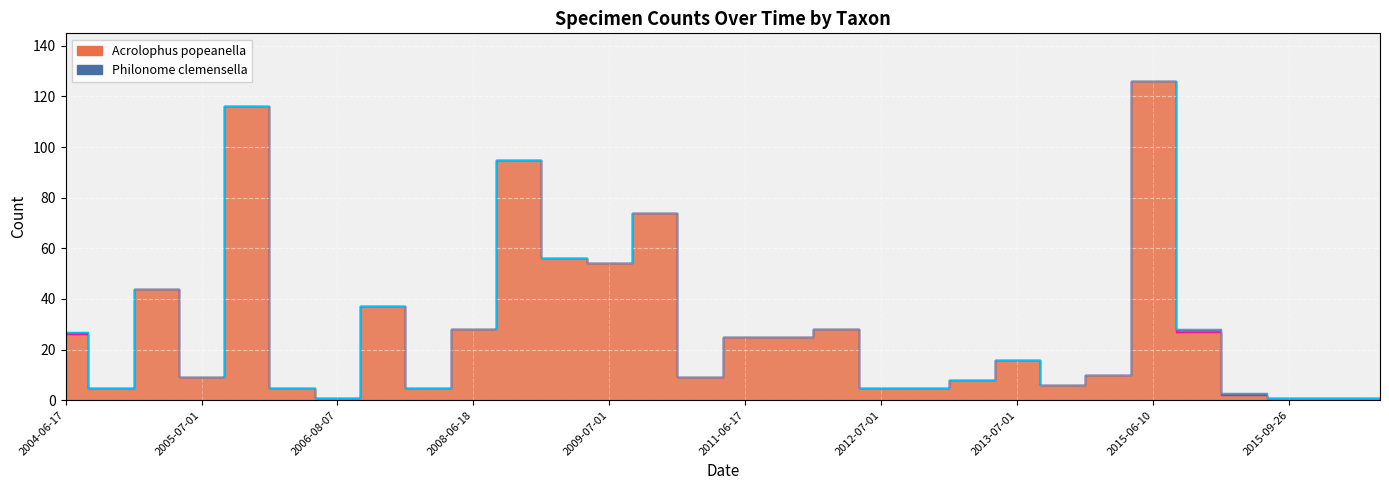

What is the label of the 14th point from the right?

2011-07-01